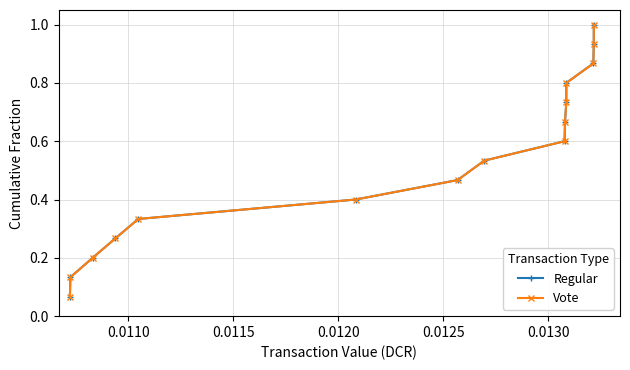

Does the chart have visible grid lines?

Yes